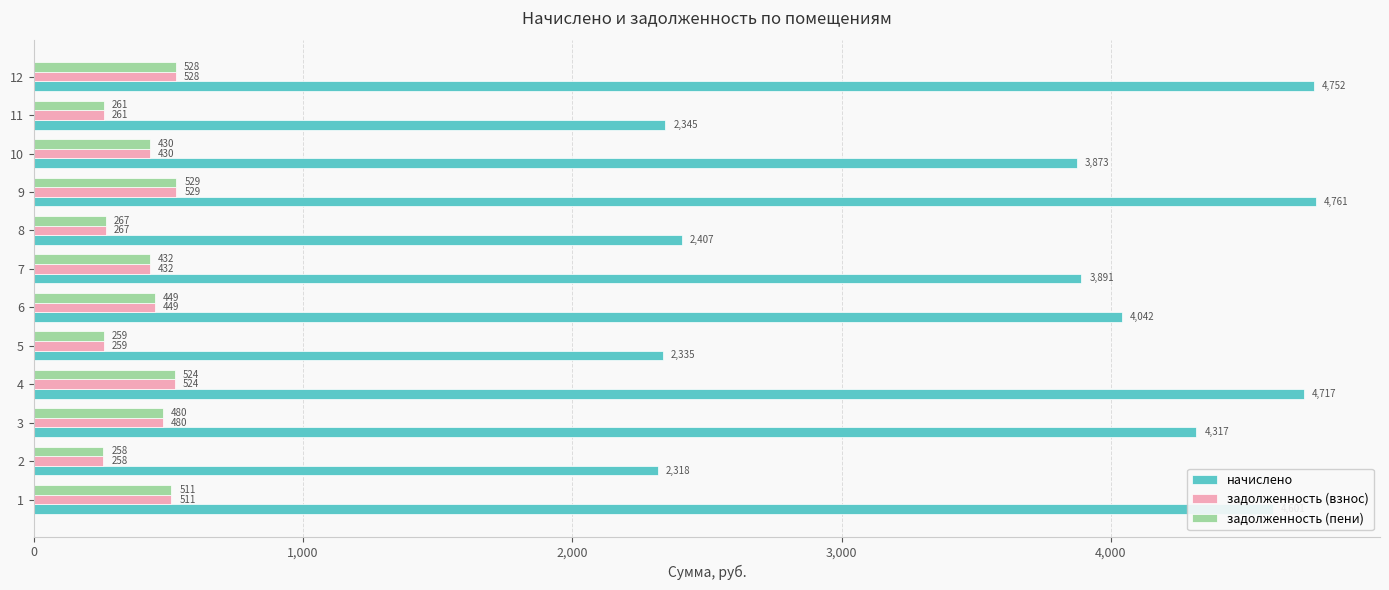

Count the number of data series in this chart.

3